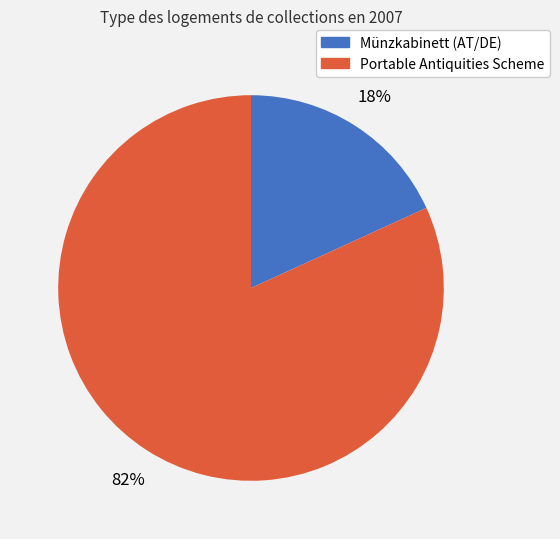

Is there a majority slice in this chart?

Yes